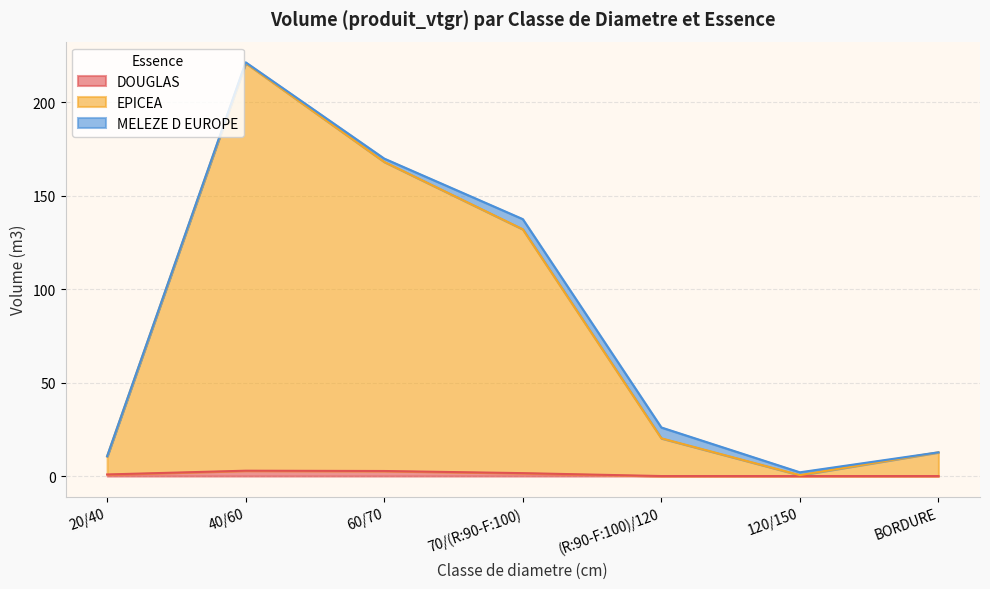

At which category is the sum across all series the highest?

40/60